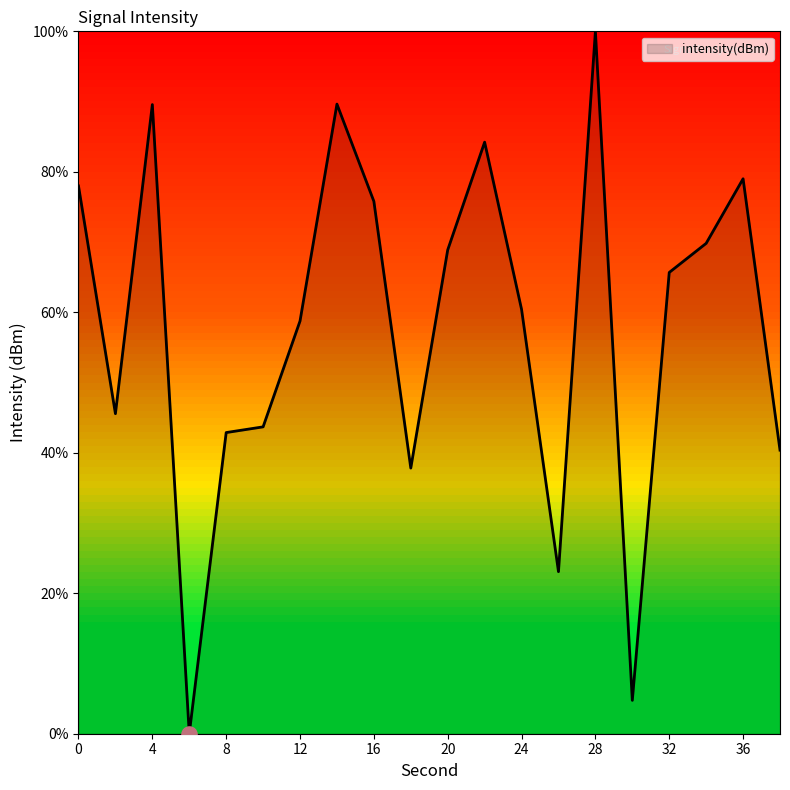

What is the maximum value shown in the chart?

100.0